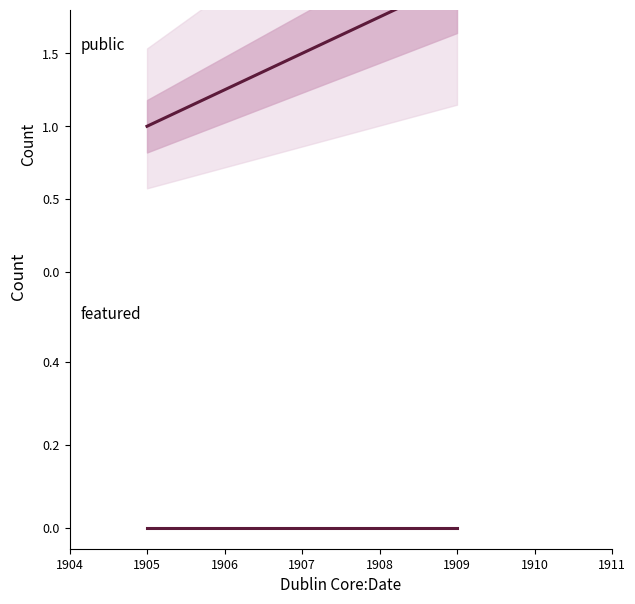

Rank the series at 1909 from lowest to highest value.

featured, public